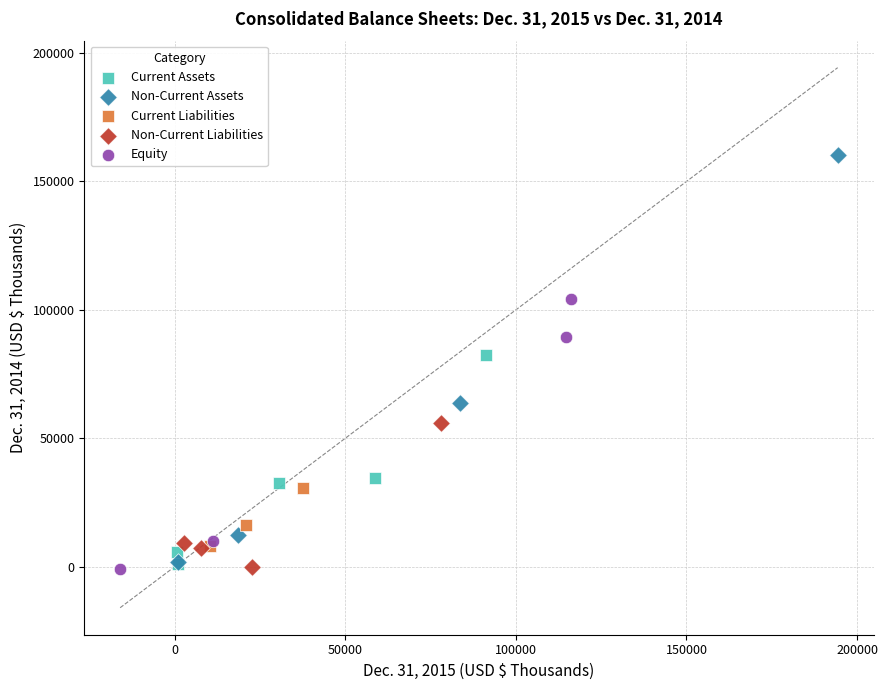

Which series contains the highest Y value?

Non-Current Assets